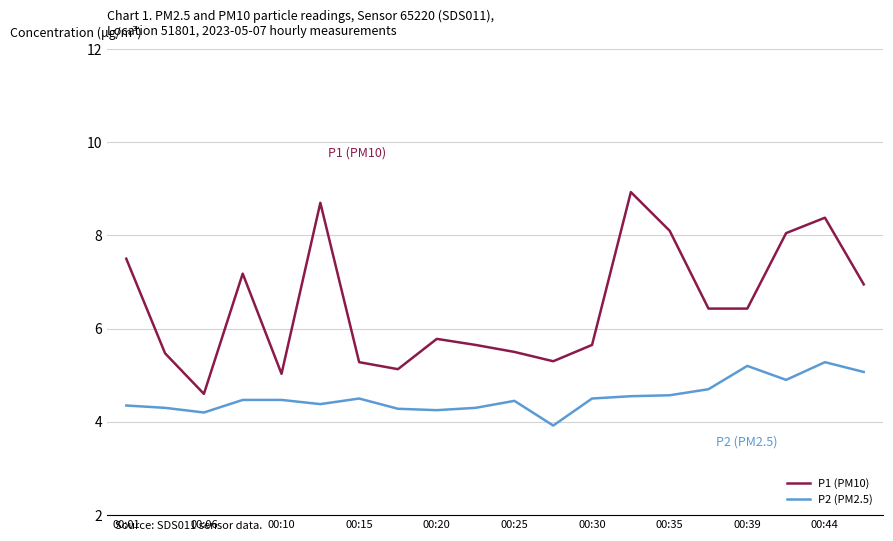

What is the greatest value displayed?

8.9